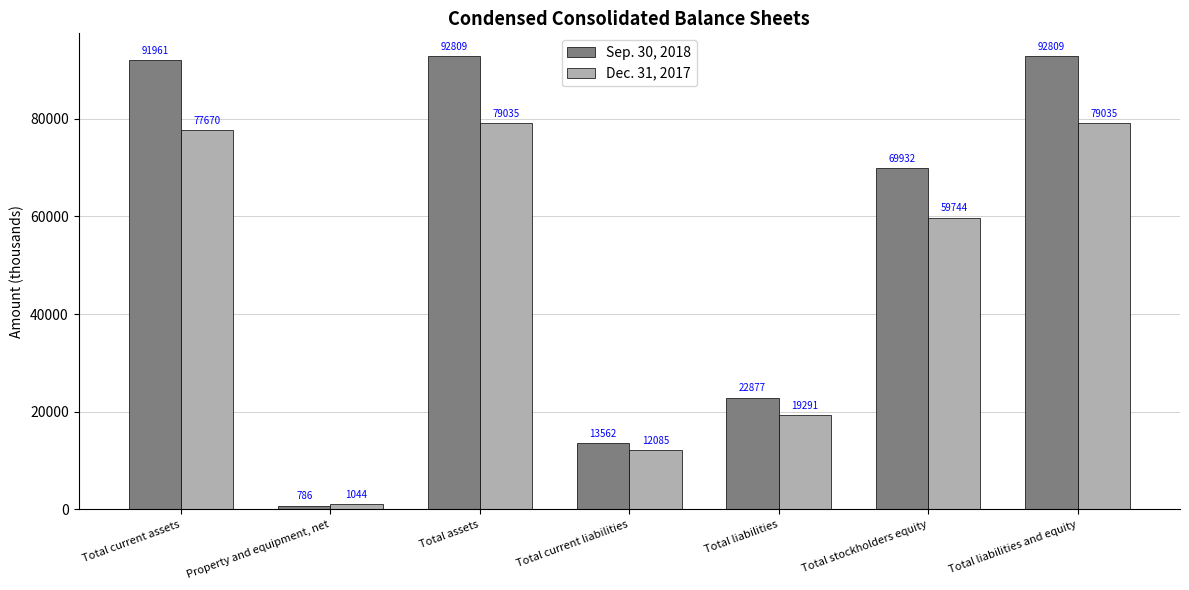

What is the value of the Dec. 31, 2017 bar at the 1st from the left?

77670